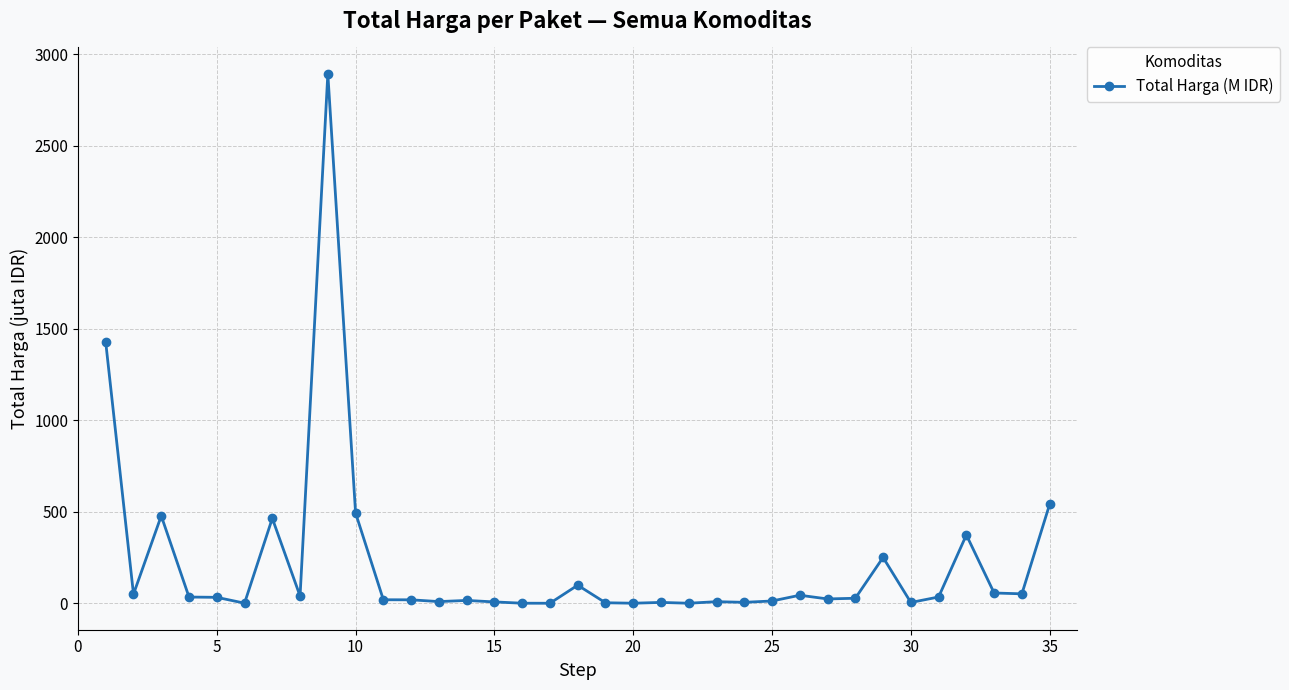

What is the difference between the maximum and minimum values?

2892.0